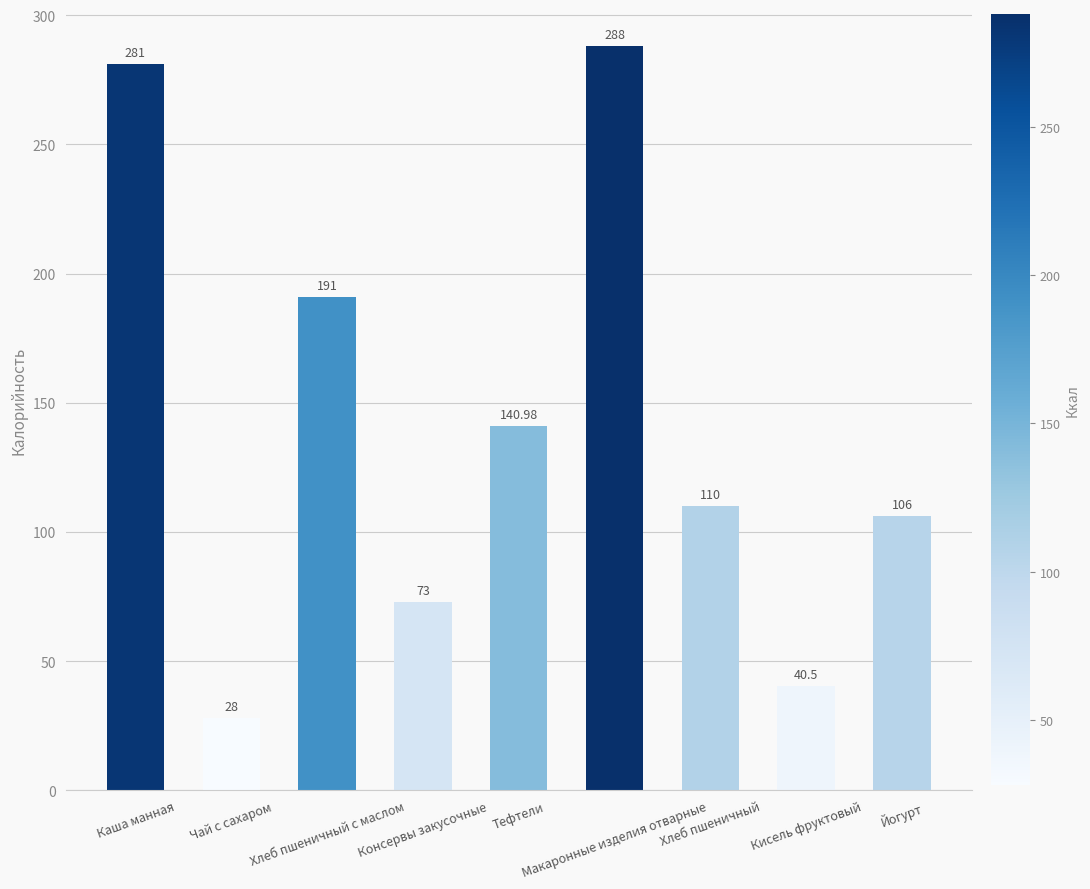

What value does the data have at Чай с сахаром?

28.0